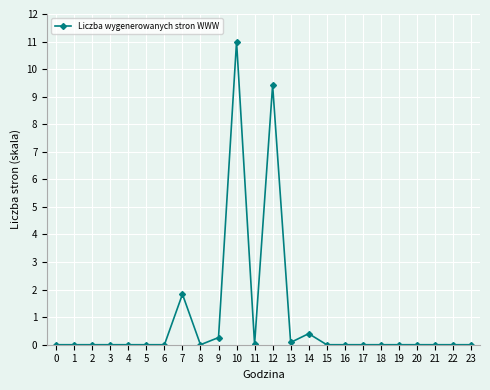

At which label is the value closest to 5?

7